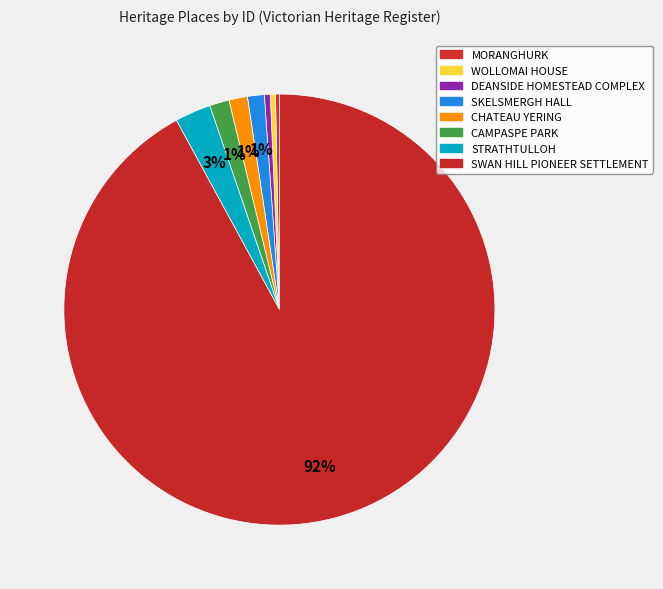

The SKELSMERGH HALL slice represents 9% of the pie. True or false?

False